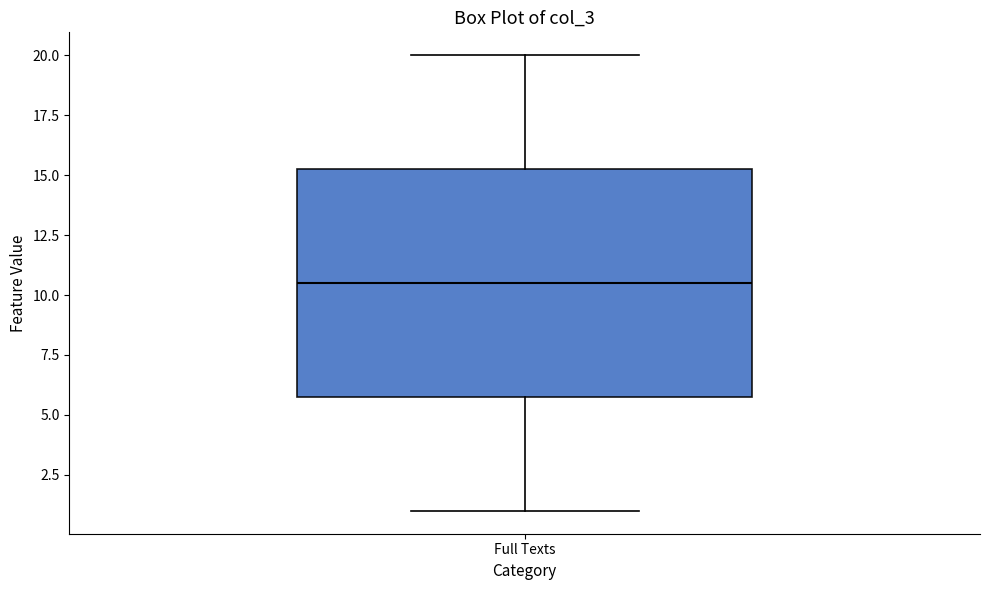

Where does the lower whisker of the box for Full Texts end on the y-axis? The values are not printed on the chart, so give them approximately, as read against the axis.

1.0